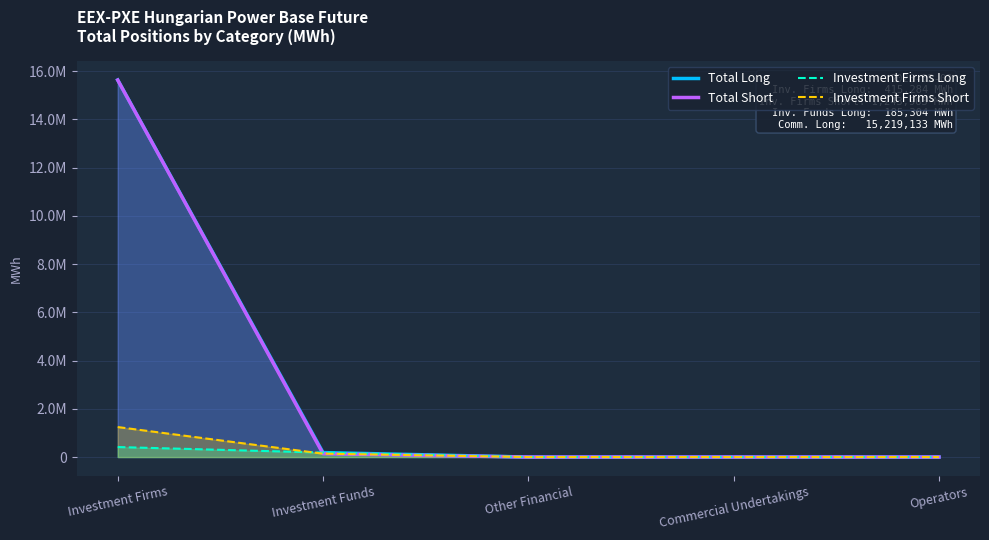

What are all the series names shown in the legend?

Total Long, Total Short, Investment Firms Long, Investment Firms Short